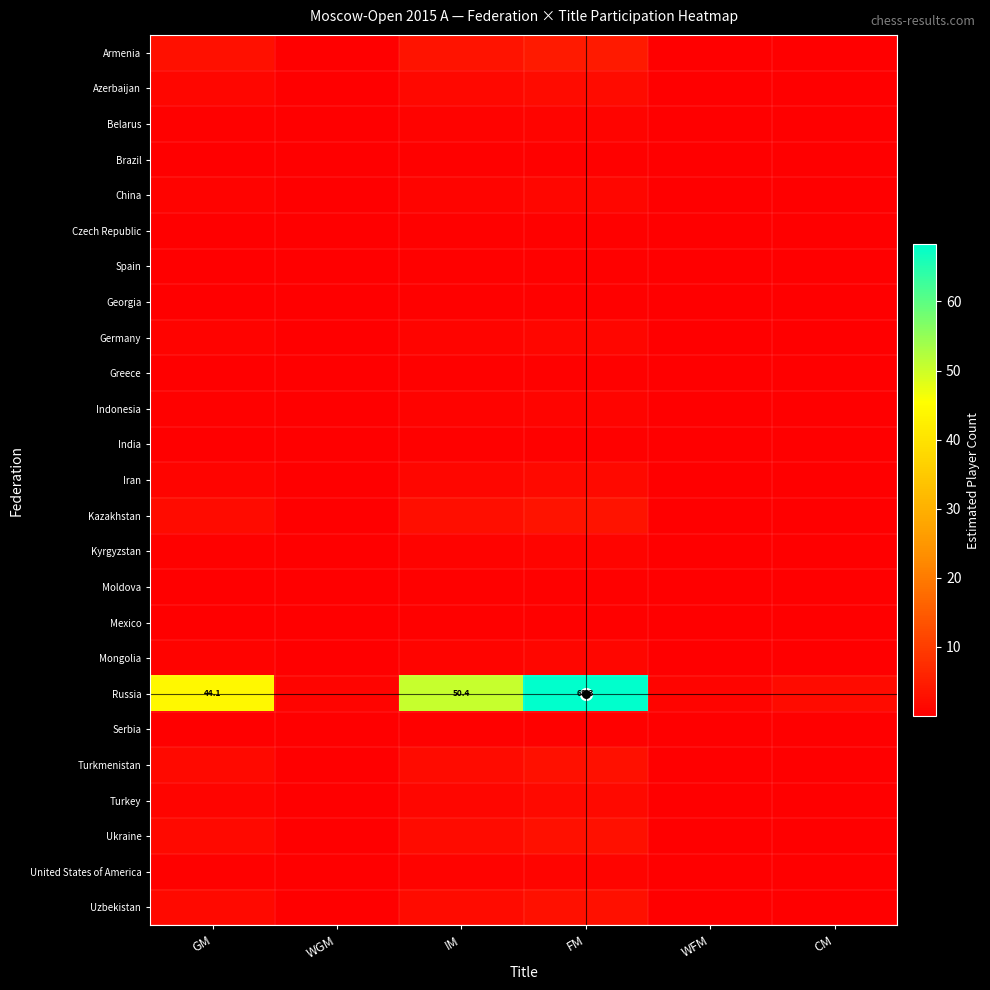

Which series has the largest range (max minus min)?

Russia